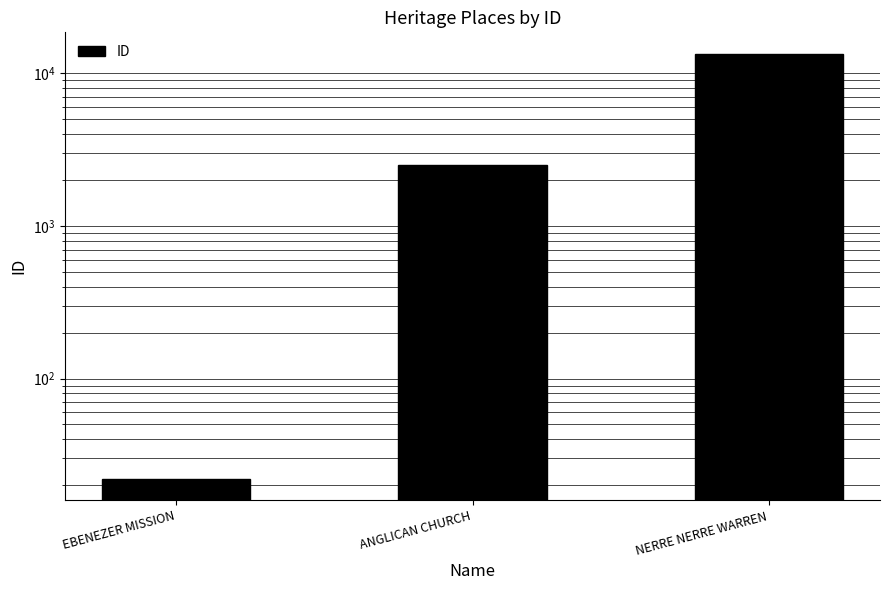

Count the values in the range 22 to 13456.

3